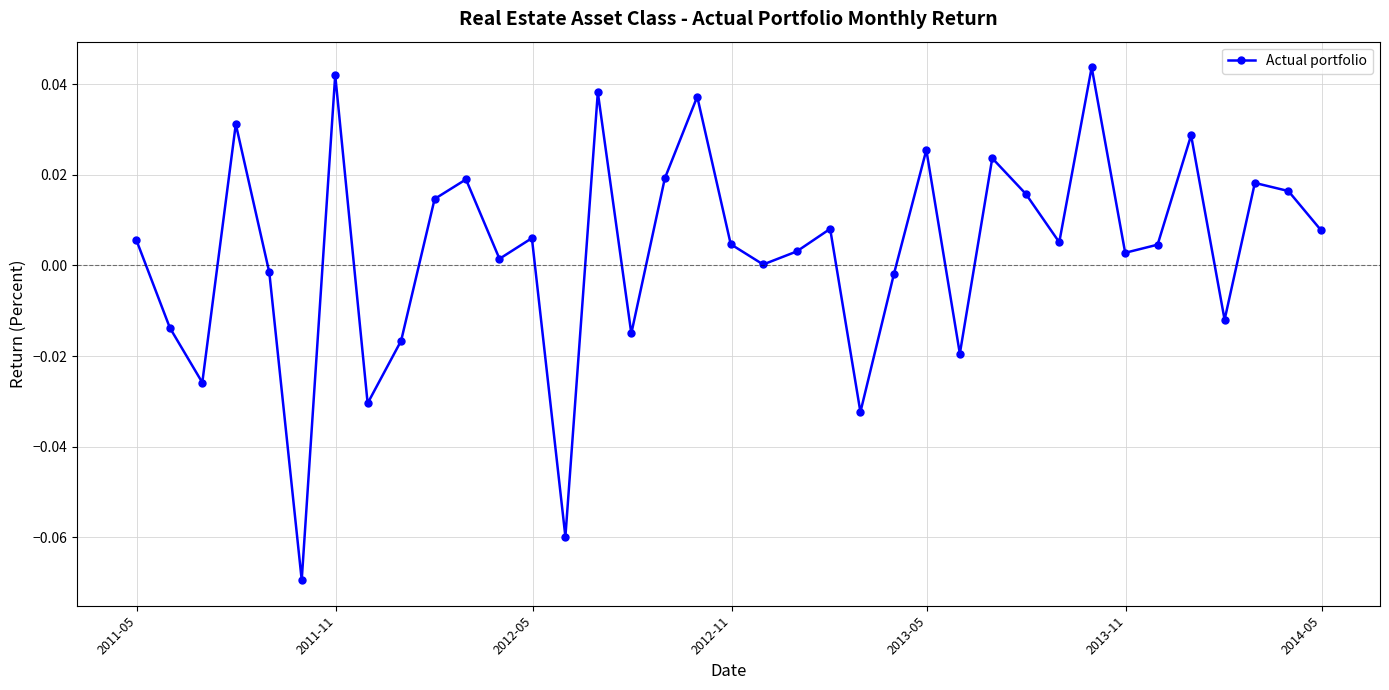

How many points are lower than both their immediate neighbors (excluding endpoints)?

12